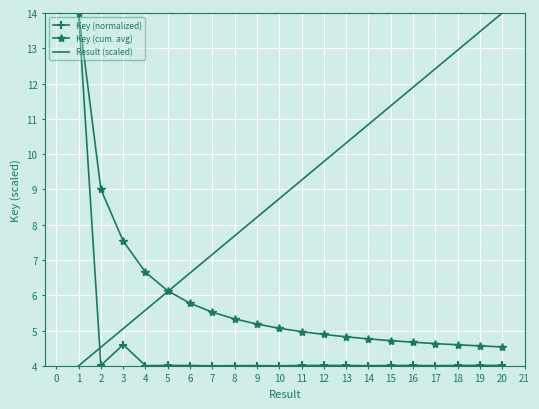

At 18, list the series in order from largest to smallest.

Result (scaled), Key (cum. avg), Key (normalized)